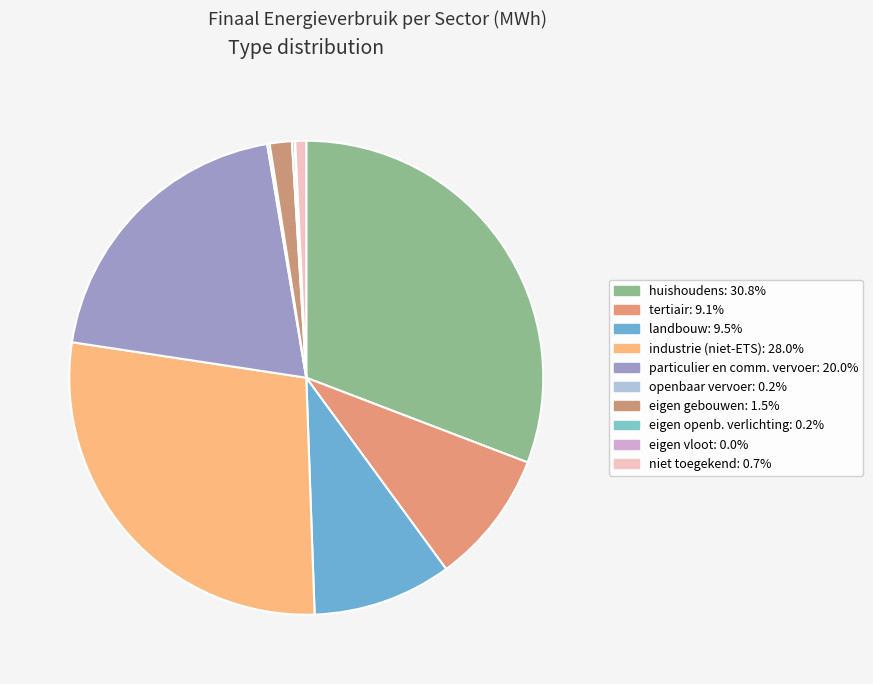

Which slice is the largest?

huishoudens